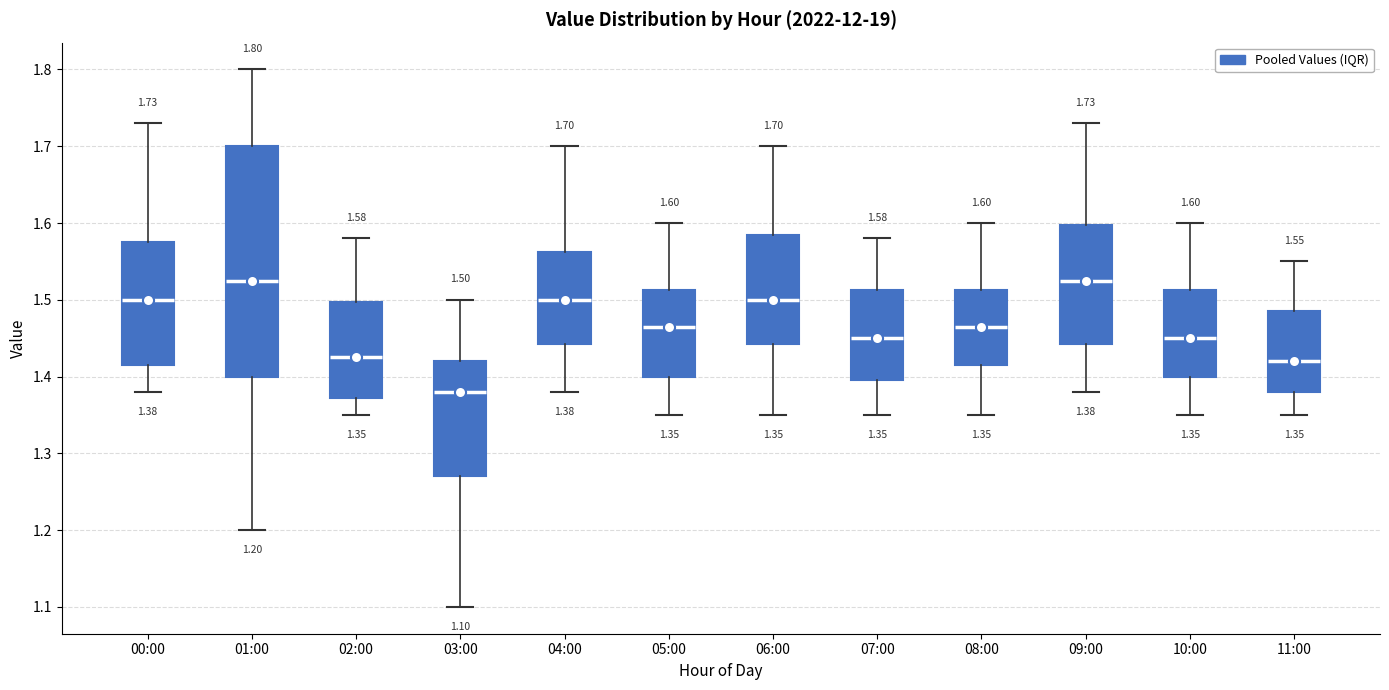

Which box is the tallest, from its lower edge to its upper edge?

01:00